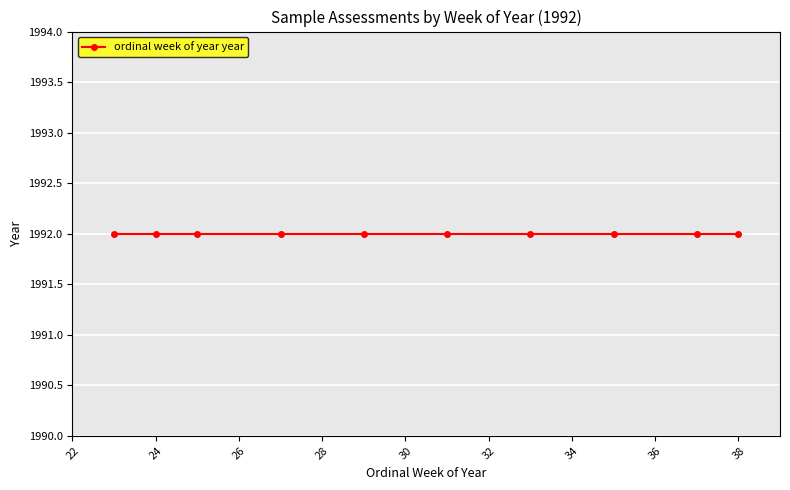

True or false: there are more than 2 points higher than both neighbors.

False